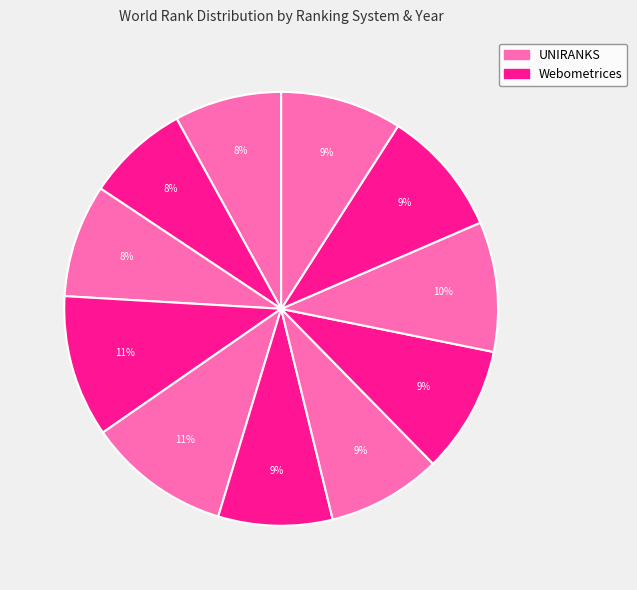

How many slices are in this pie chart?

11